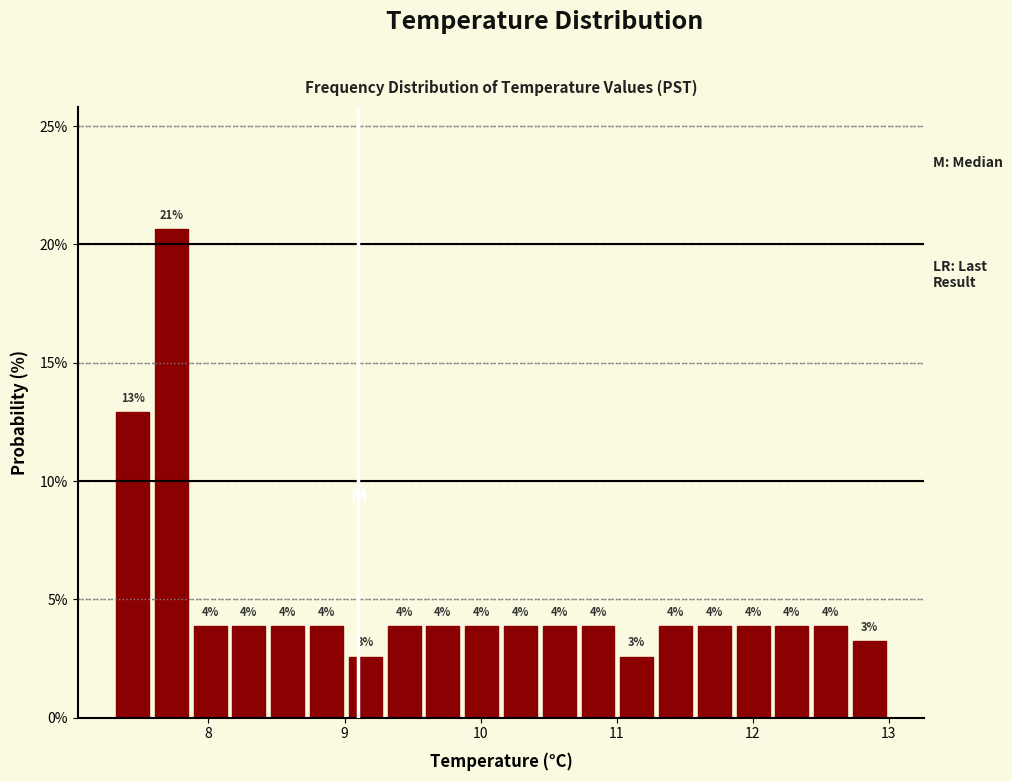

Read against the x-axis, roughly where is the centre of the tallest bar?

7.7